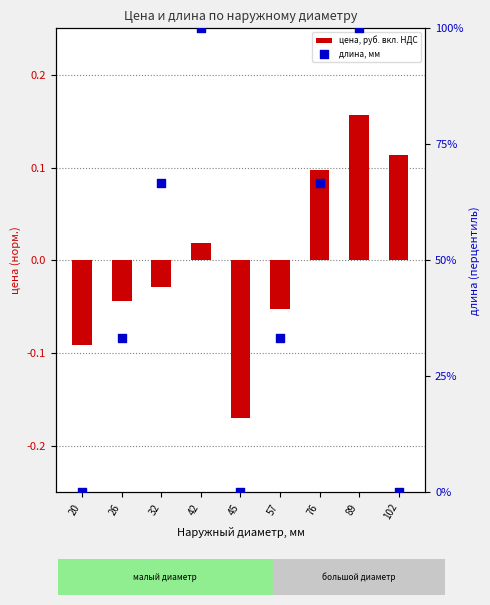

Which series reaches the maximum Y coordinate?

длина, мм